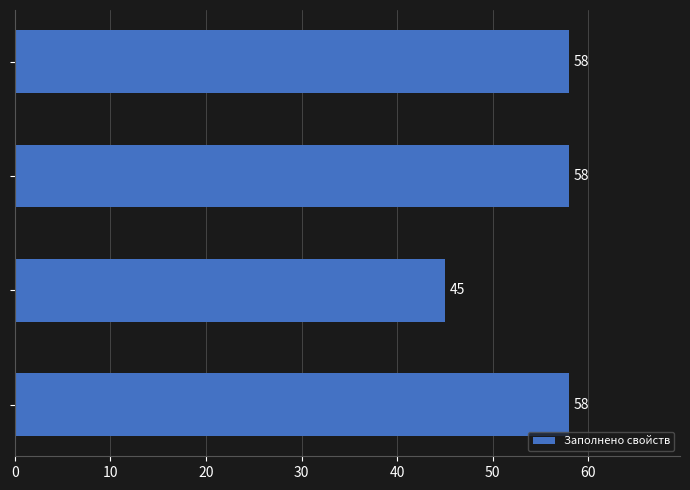

What is the difference between the maximum and minimum values?

13